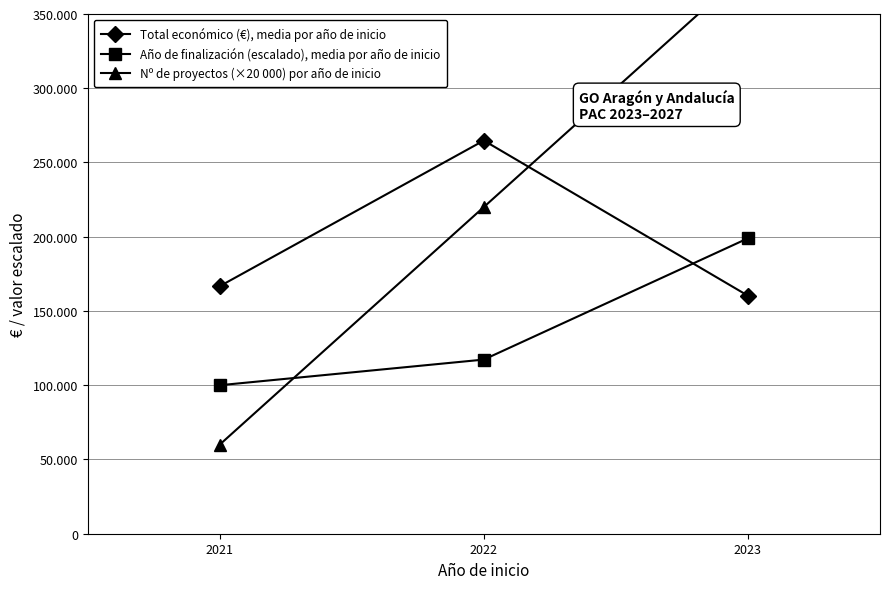

Reading left to right, extract all data points from this chart.

Total económico (€), media por año de inicio: 166681.0	264783.1	160292.4
Año de finalización (escalado), media por año de inicio: 100000.0	117272.7	198947.4
Nº de proyectos (×20 000) por año de inicio: 60000.0	220000.0	380000.0